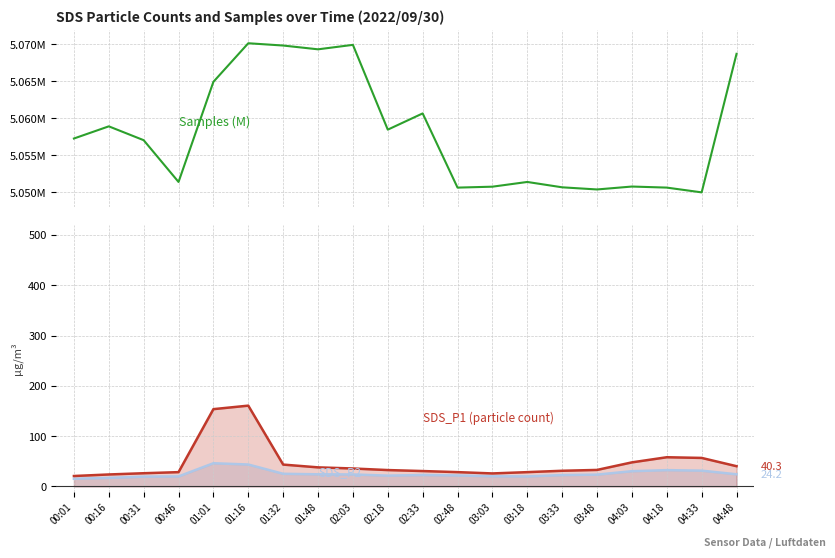

What is the sum of the Samples (M) values at 03:18 and 03:48?

10.1